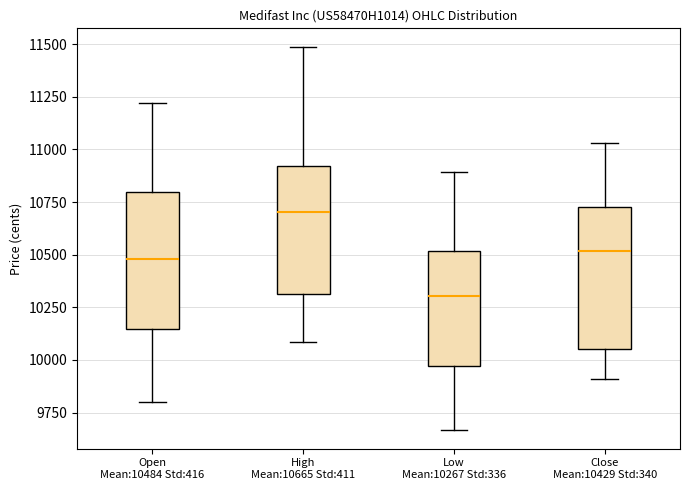

Reading left to right, transcribe this box plot: for each box, give where its median line is, the range the box spans, and where its two whiskers end, as read against the y-axis. The values are not printed on the chart, so give them approximately, as read against the axis.

Open Mean:10484 Std:416: median 10500, box 10150 to 10800, whiskers 9800 to 11200
High Mean:10665 Std:411: median 10700, box 10300 to 10900, whiskers 10100 to 11500
Low Mean:10267 Std:336: median 10300, box 9950 to 10500, whiskers 9650 to 10900
Close Mean:10429 Std:340: median 10500, box 10050 to 10750, whiskers 9900 to 11050